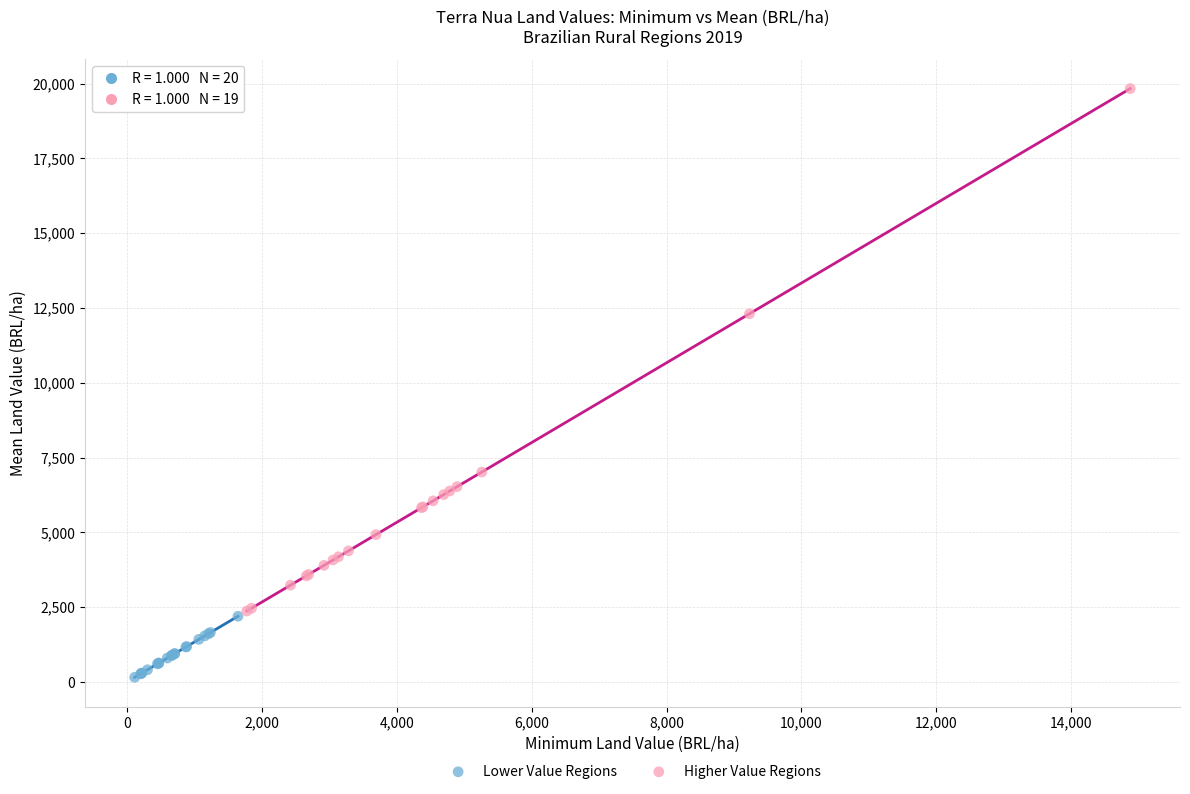

Which series reaches the minimum Y coordinate?

Lower Value Regions